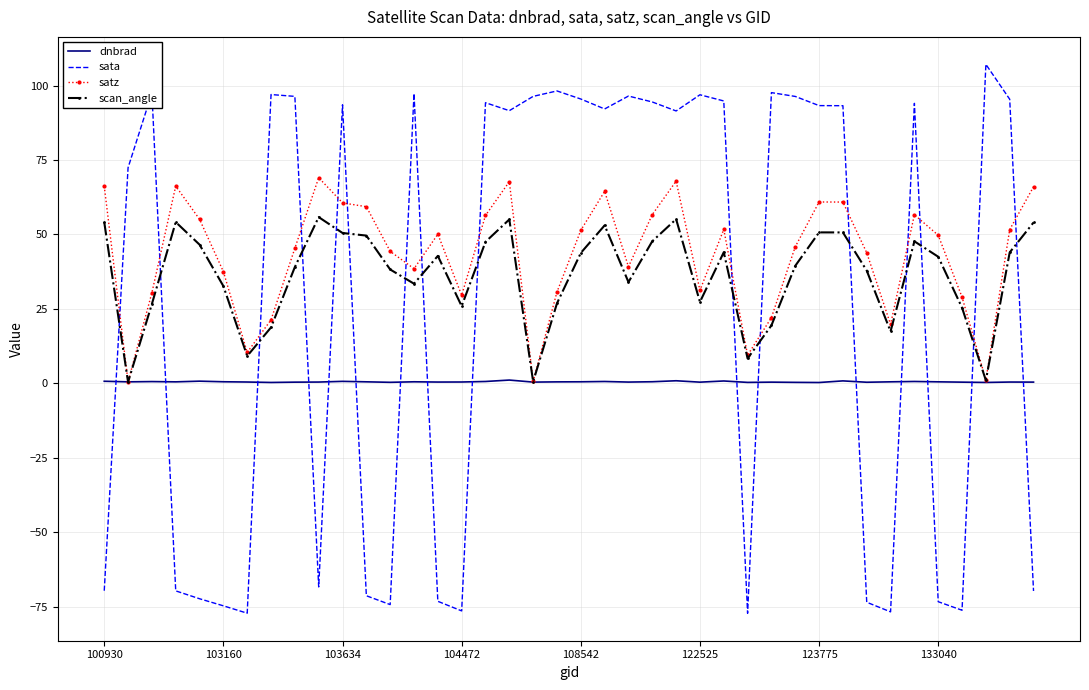

What is the maximum value for scan_angle?

55.8